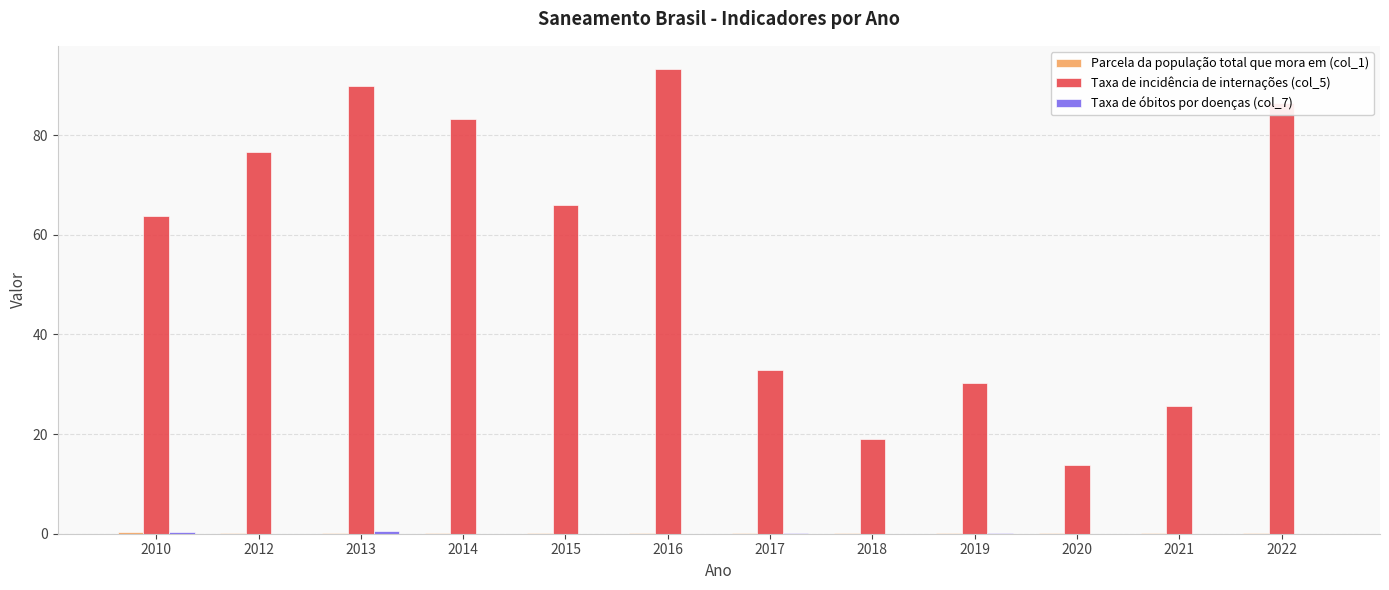

Which label corresponds to the largest value in the chart?

2016